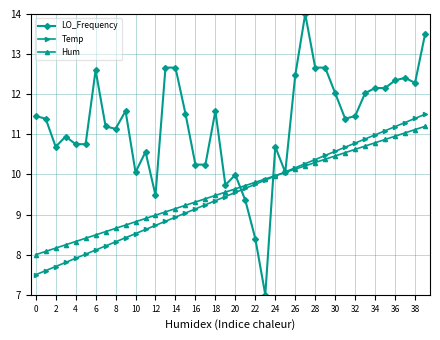

True or false: LO_Frequency has more than 2 points higher than both neighbors.

True